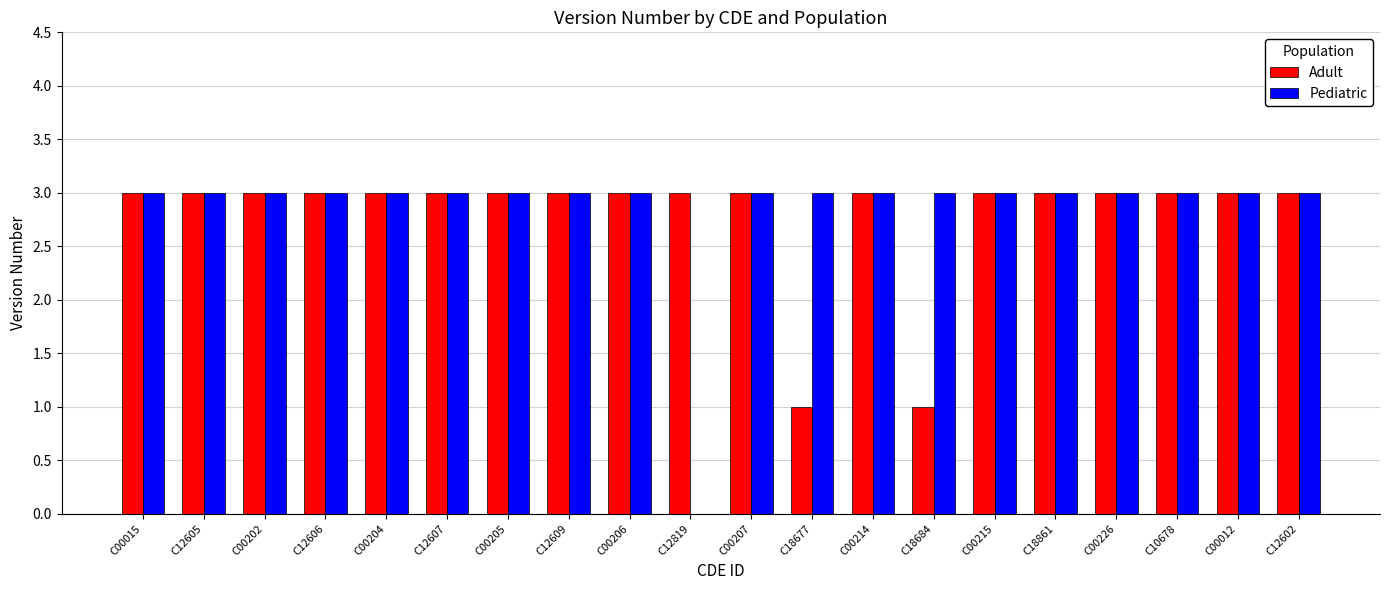

What is the spread (max minus min) of values at C18684?

2